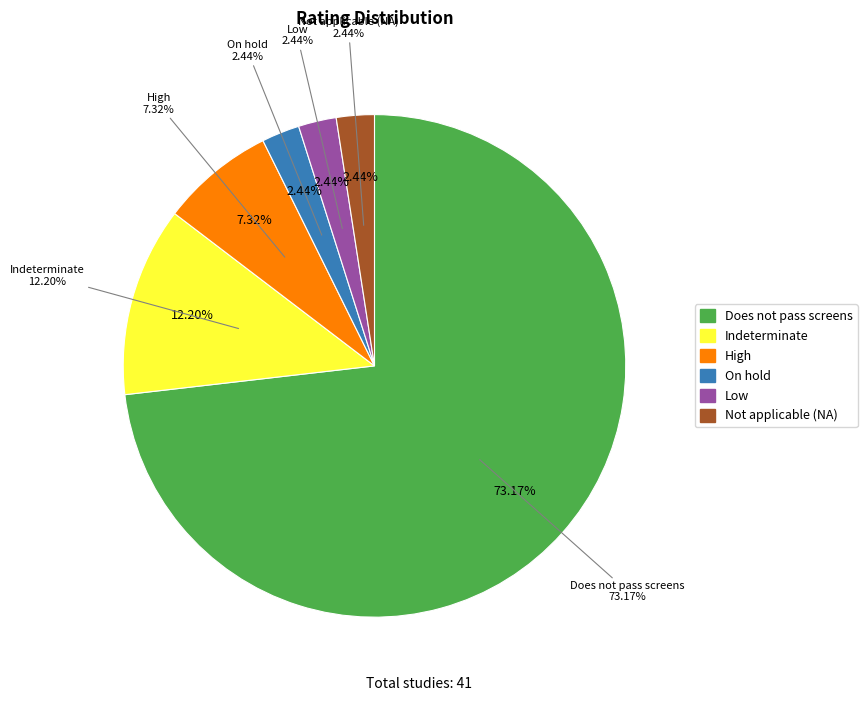

How many slices are in this pie chart?

6